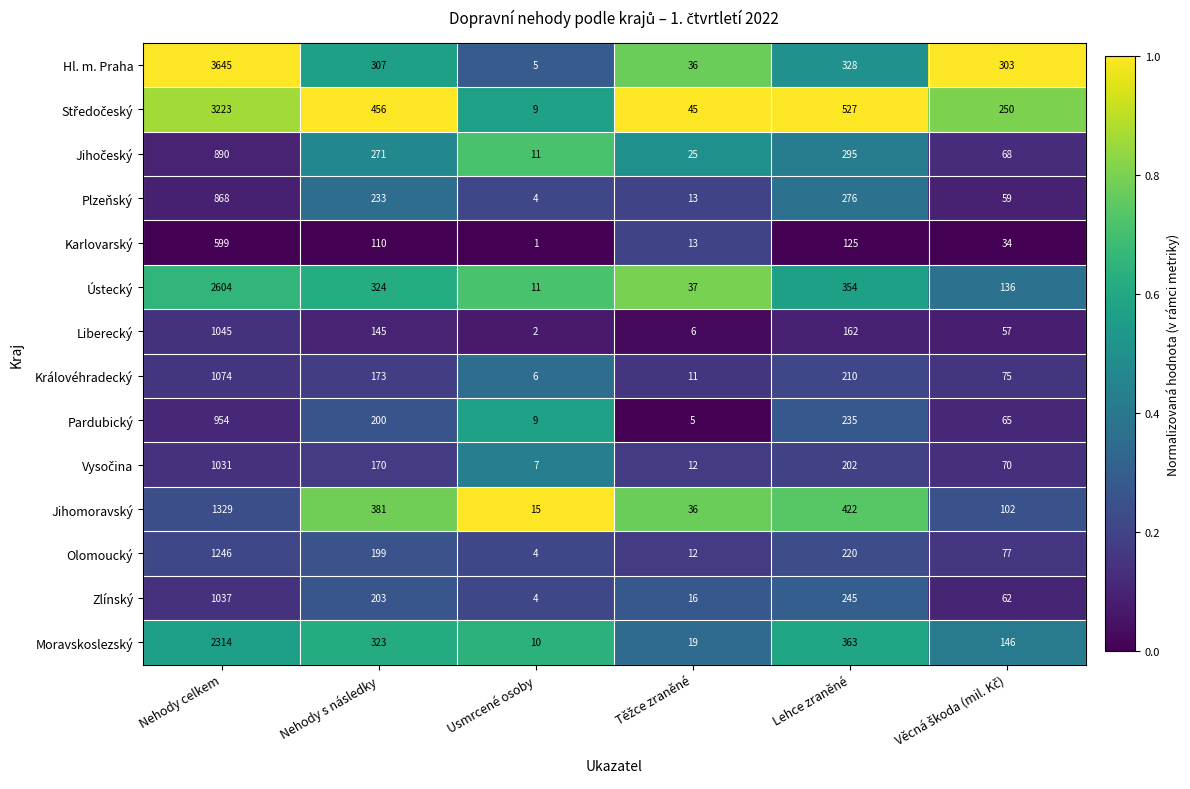

What is the maximum value shown in the chart?

3645